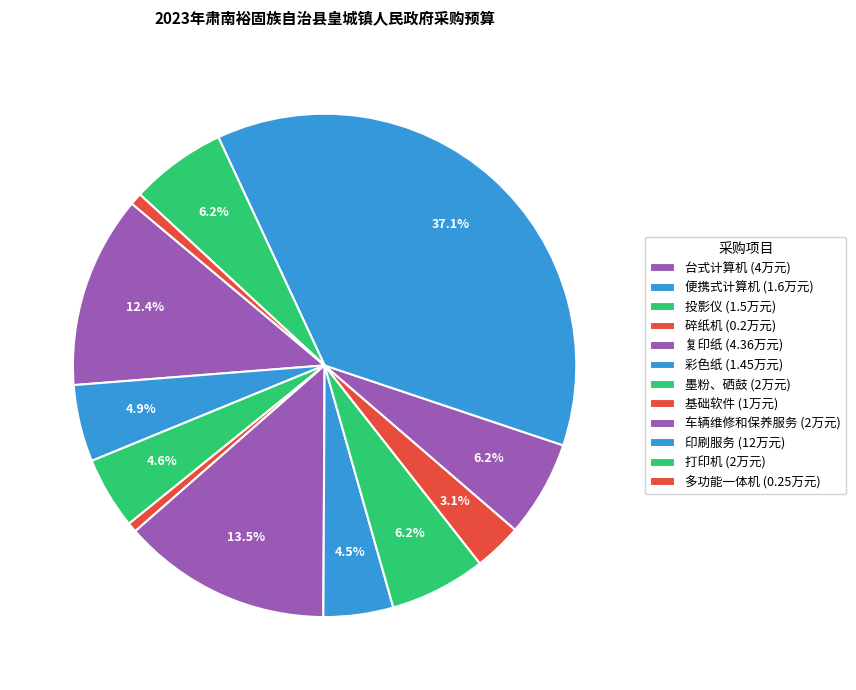

What is the change in value from 基础软件 to 打印机?

+1.0